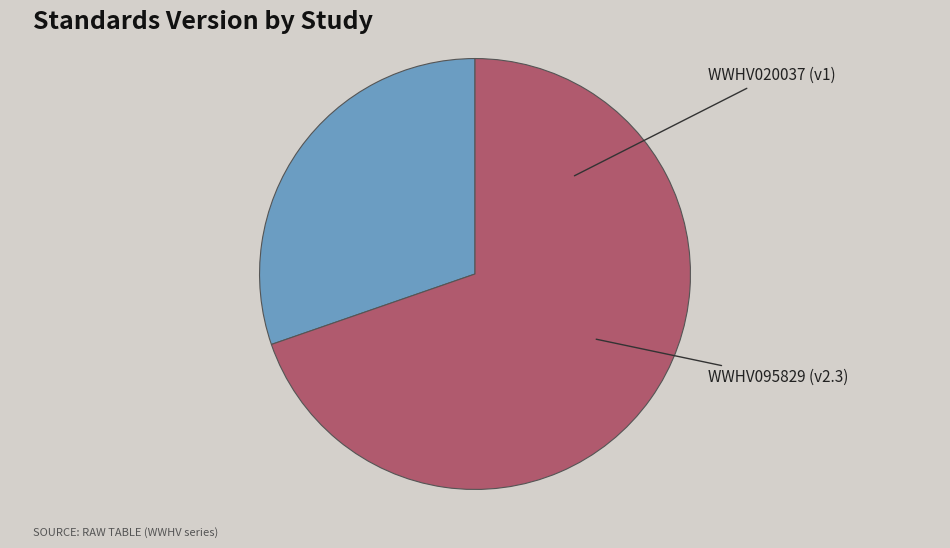

Is there any slice that represents more than half of the pie?

Yes